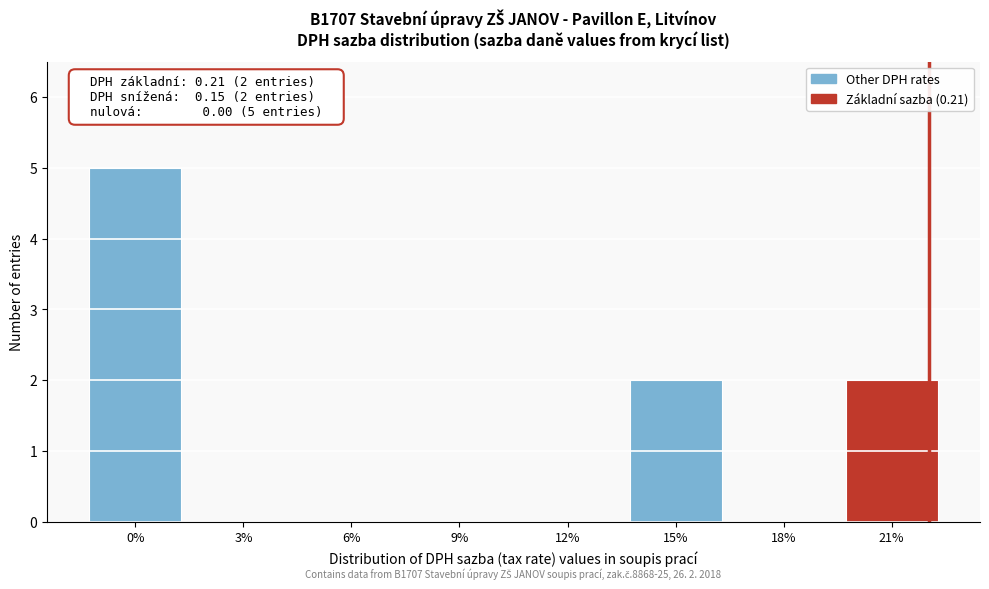

Reading right to left, extract all data points from this chart.

21%=2	18%=0	15%=2	12%=0	9%=0	6%=0	3%=0	0%=5